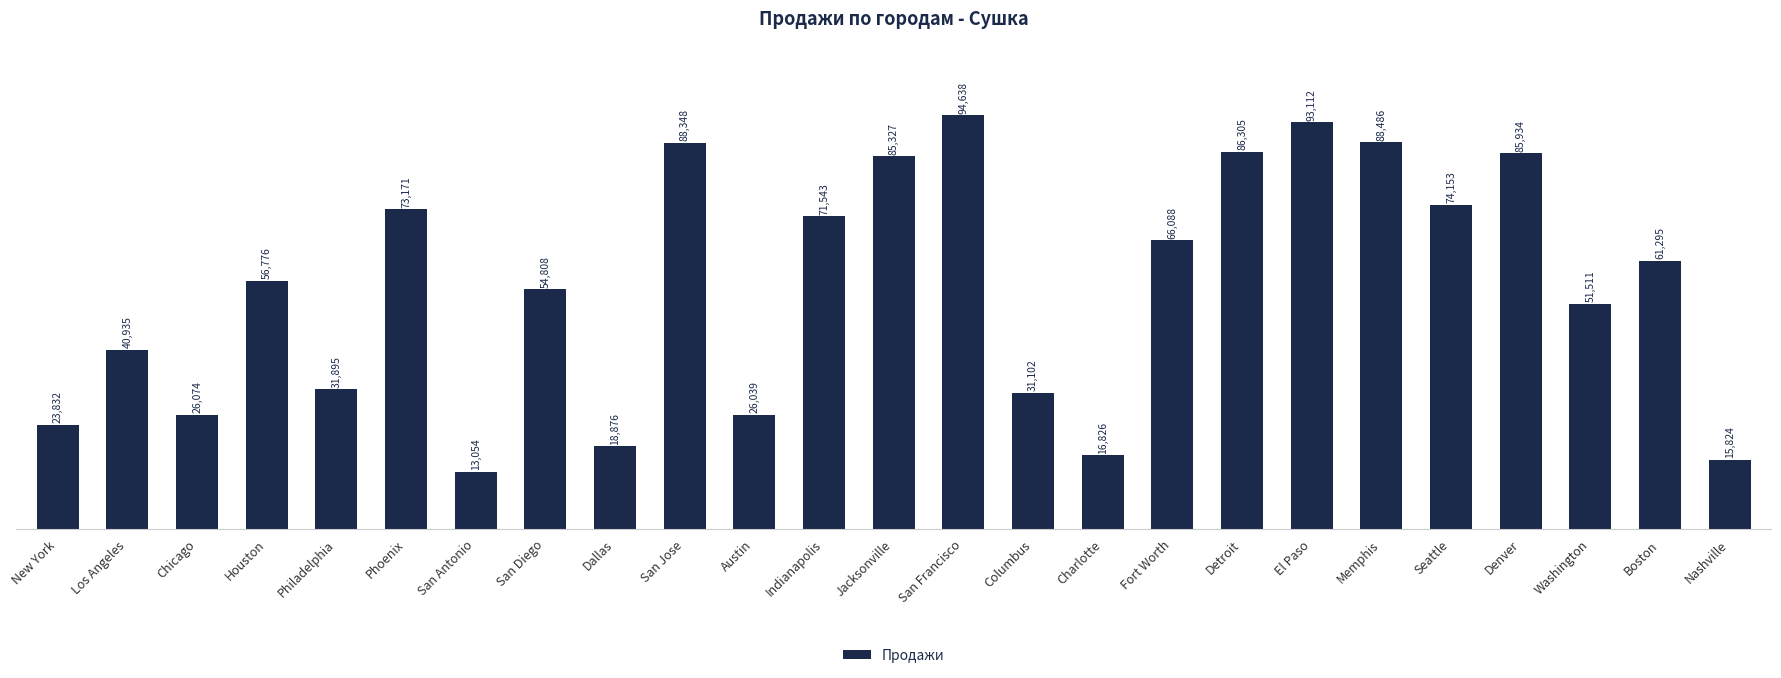

How many bars are there in total?

25